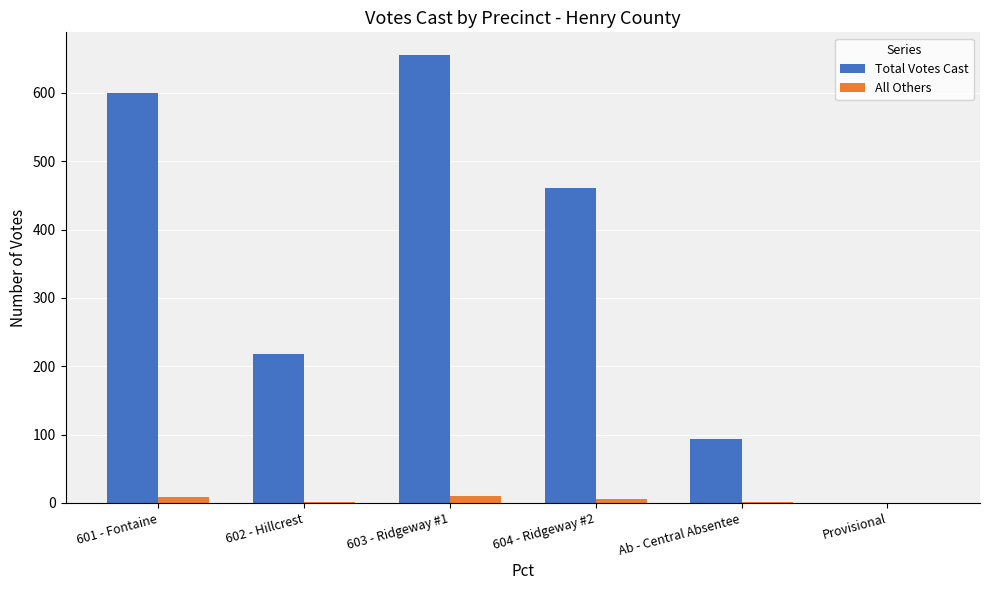

At which category is the sum across all series the highest?

603 - Ridgeway #1